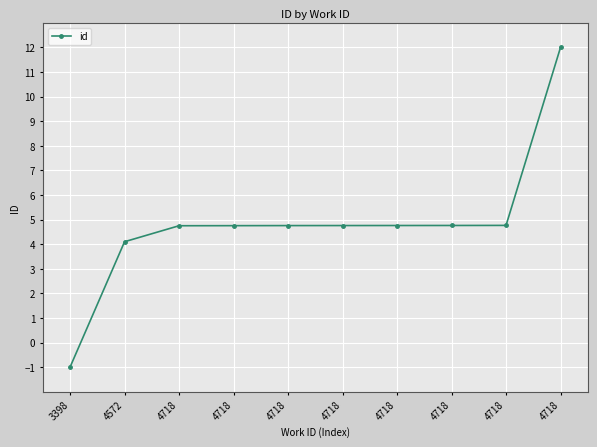

Is this an area chart (filled region under the line)?

No